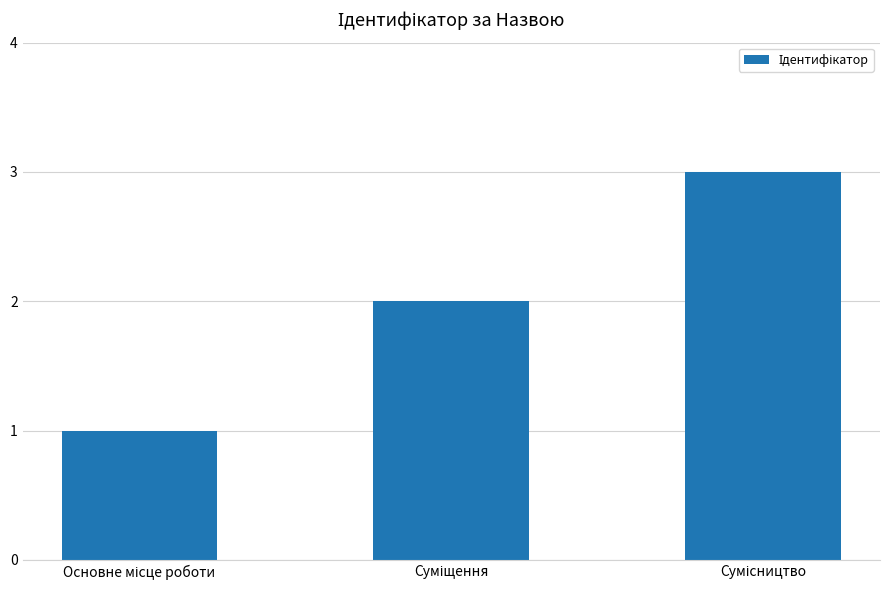

What is the sum of all values?

6